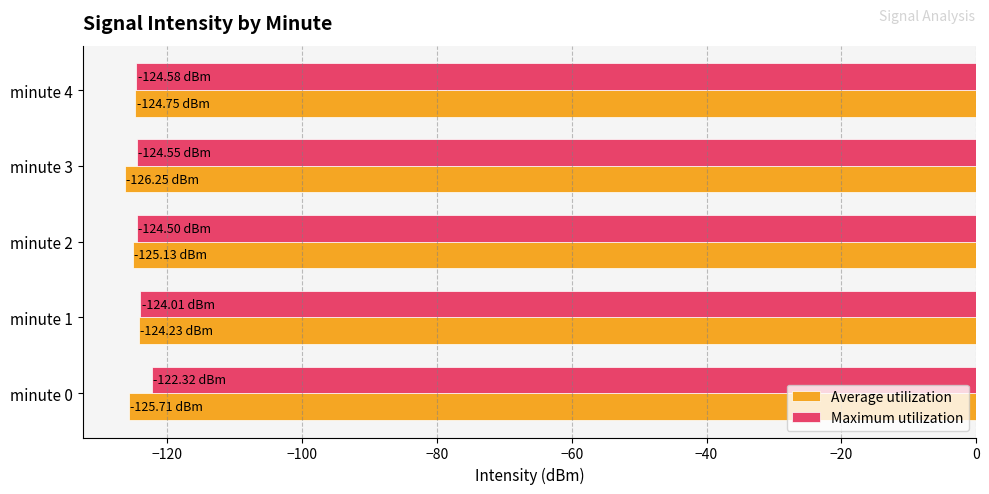

What is the average value of the Average utilization series?

-125.2